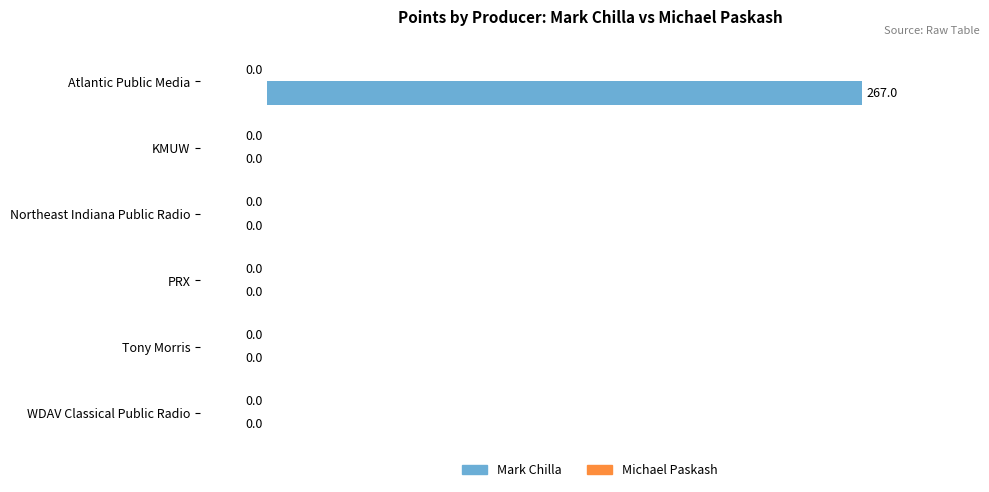

Reading top to bottom, extract all data points from this chart.

Atlantic Public Media=267	KMUW=0	Northeast Indiana Public Radio=0	PRX=0	Tony Morris=0	WDAV Classical Public Radio=0